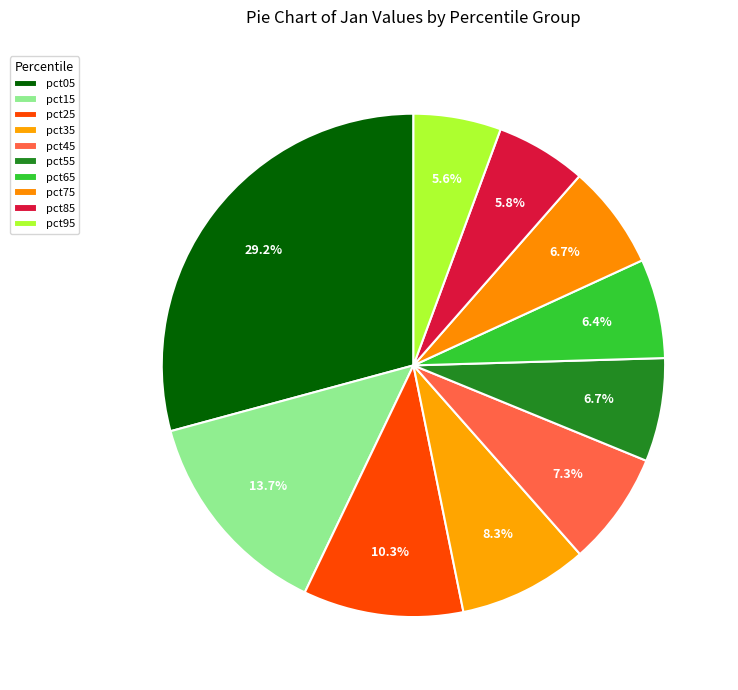

To the nearest percent, what portion does pct75 represent?

7%